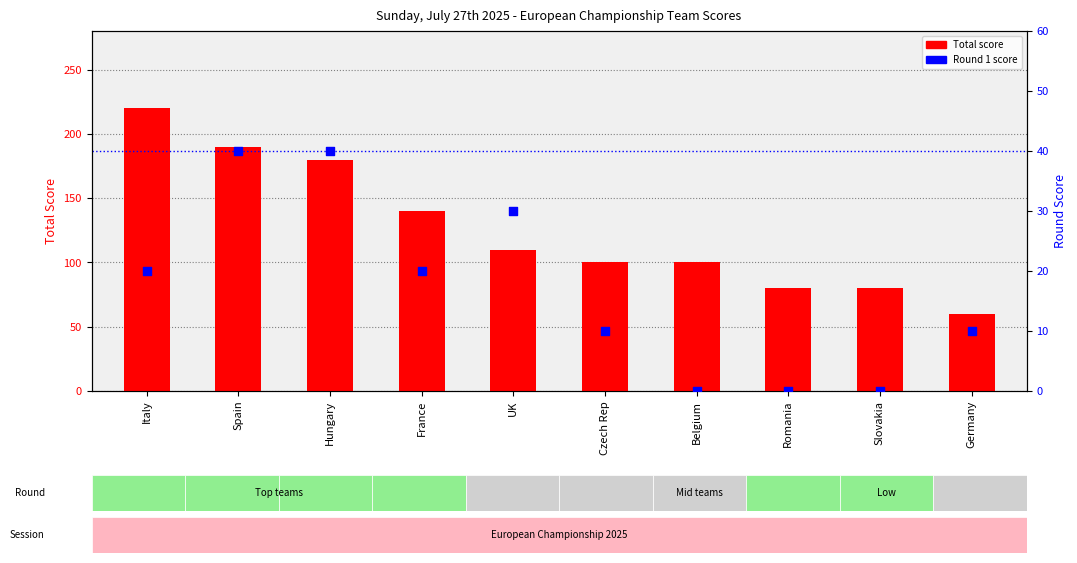

What is the total value across all series at Hungary?

220